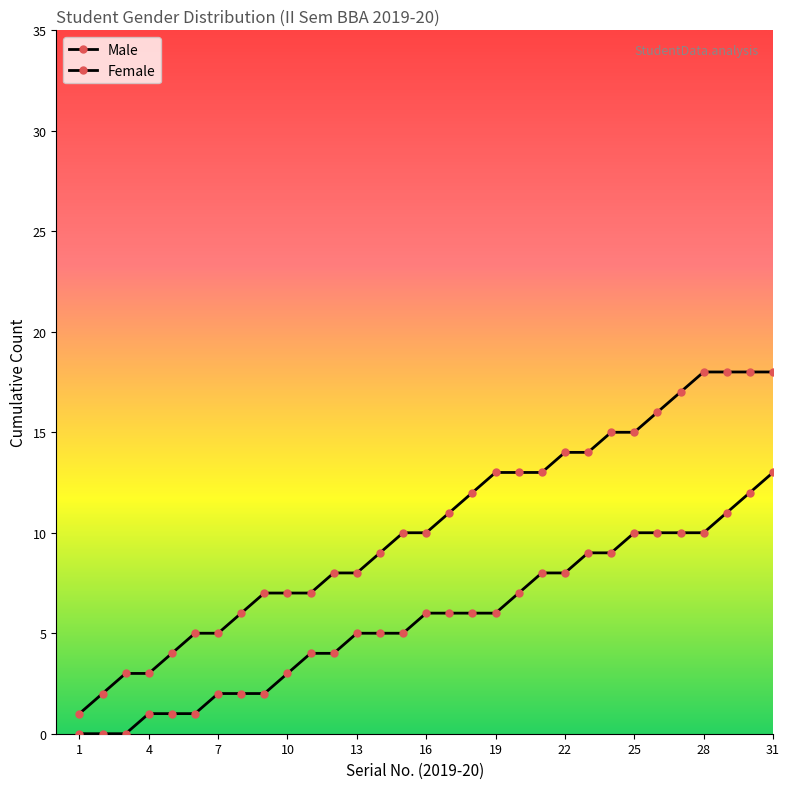

Which series has the widest spread of values?

Male